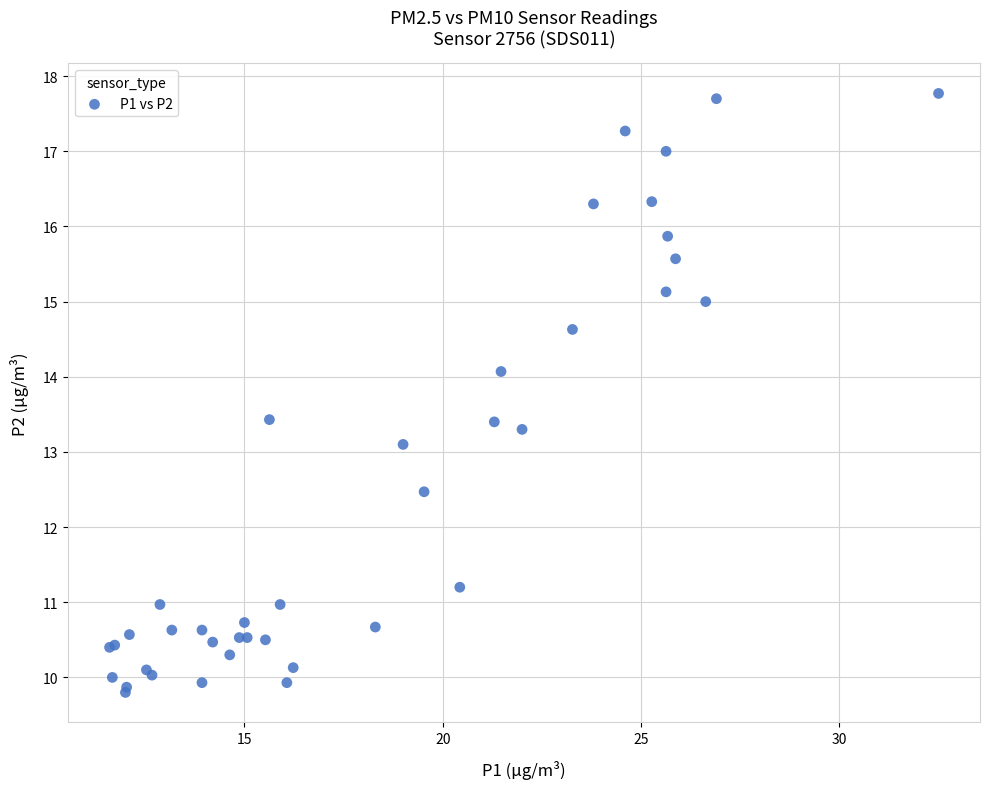

What Y value in the scatter plot is closest to 13?

13.1